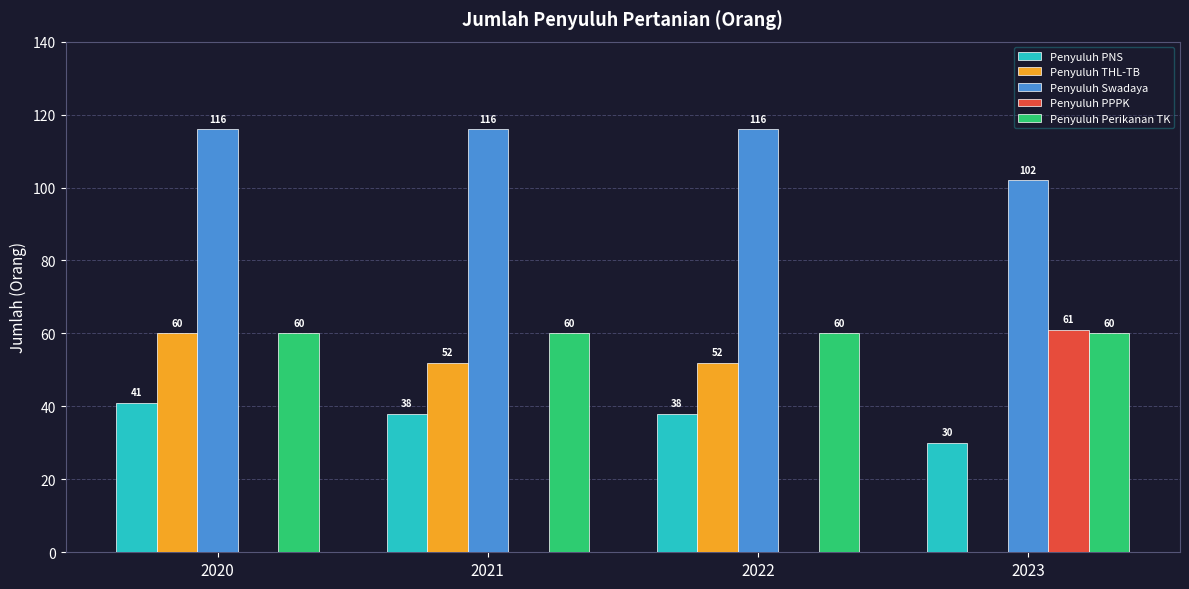

What is the total value across all series at 2023?

253